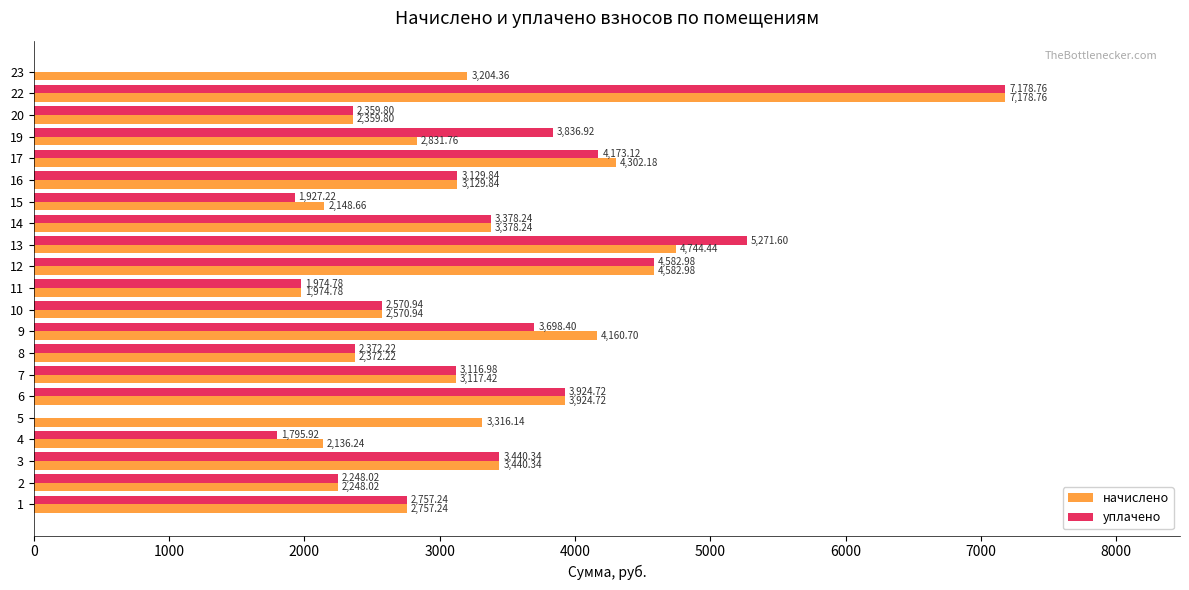

What is the sum of the уплачено values at 9 and 23?

3698.4